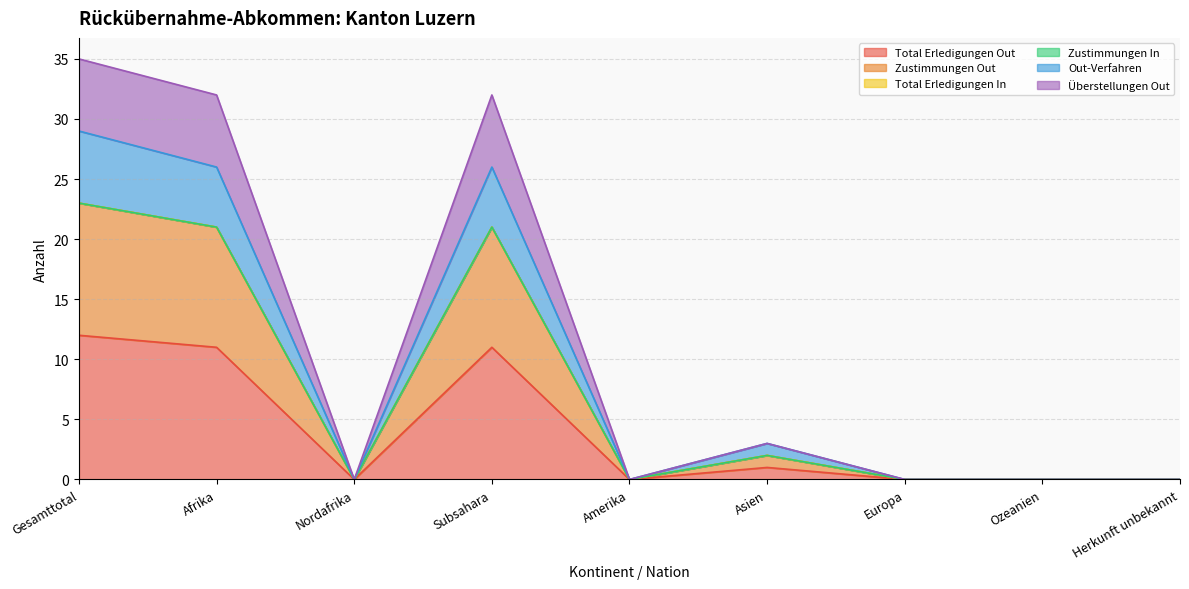

Rank the categories by Out-Verfahren value from highest to lowest.

Gesamttotal, Afrika, Subsahara, Asien, Nordafrika, Amerika, Europa, Ozeanien, Herkunft unbekannt